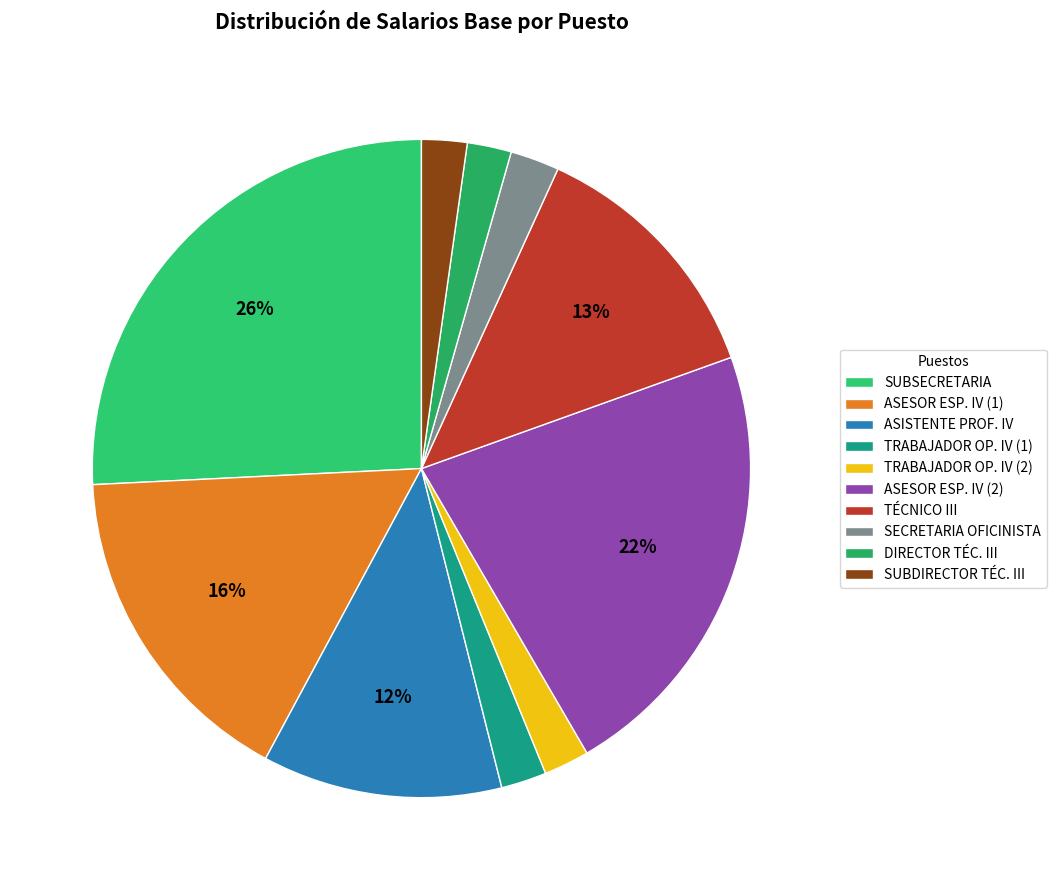

Which slice is the smallest?

DIRECTOR TÉCNICO III (Velásquez)